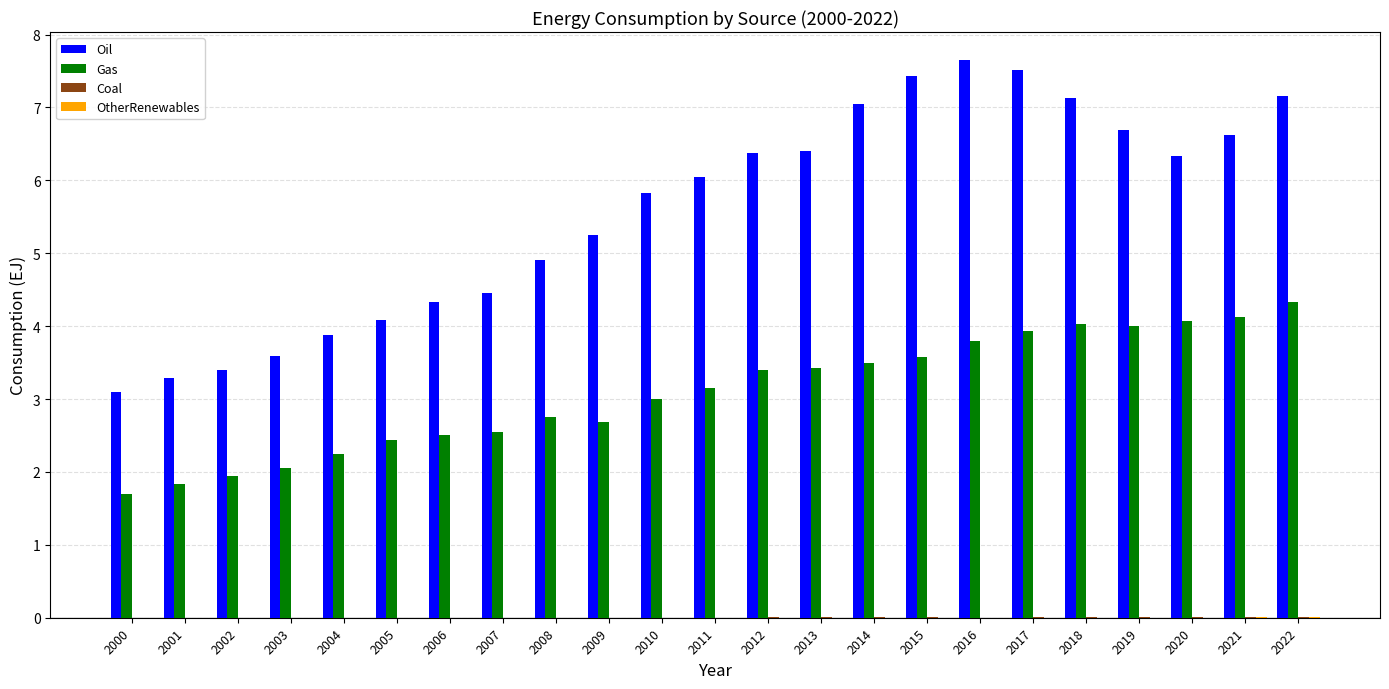

At which label is Gas closest to 3?

2010